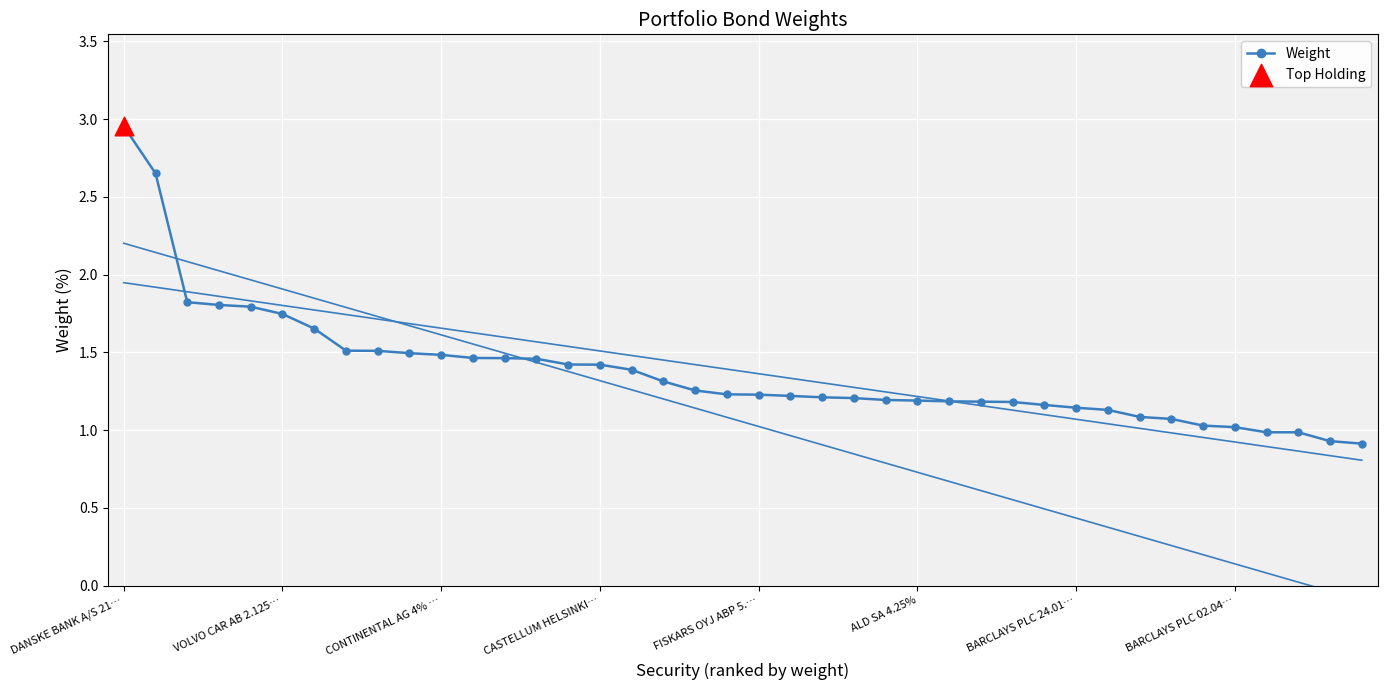

What is the change in value from 23 to 32?

-0.1